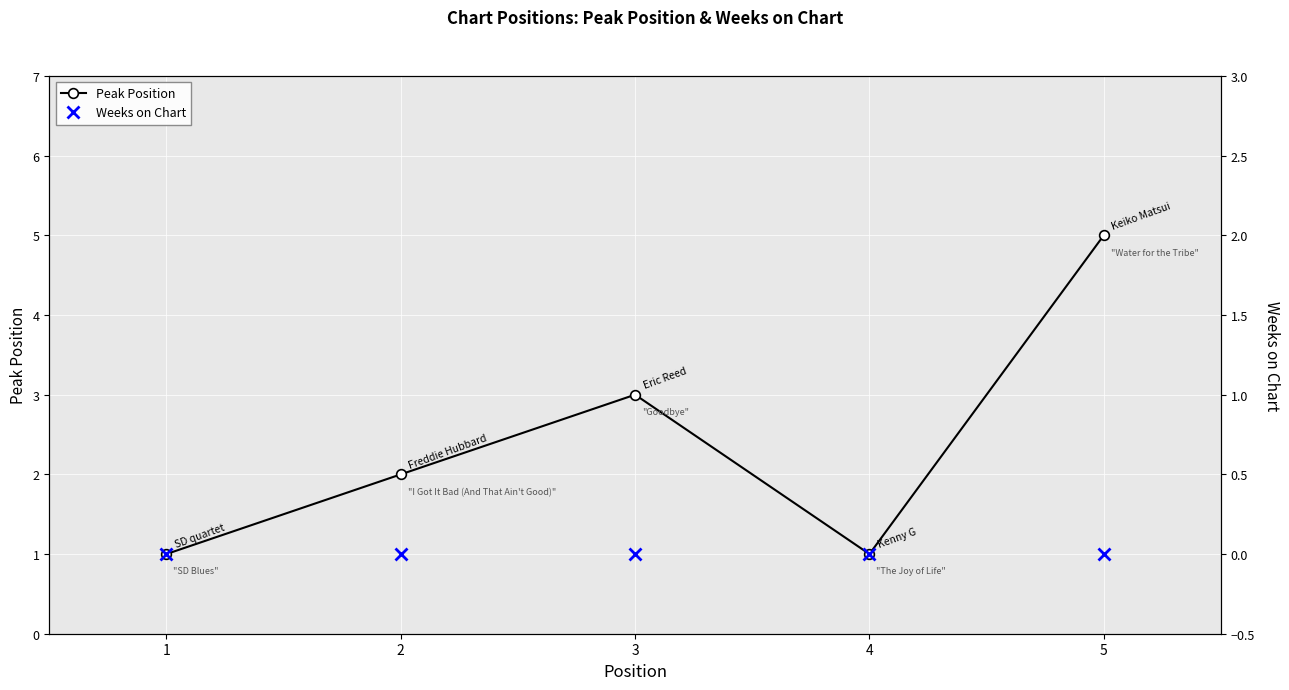

Reading left to right, list all the values displayed in this chart.

Peak Position: 1	2	3	1	5
Weeks on Chart: 0	0	0	0	0